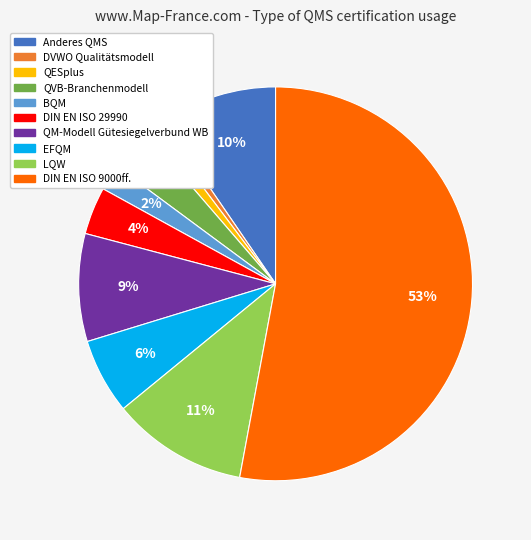

Is there a majority slice in this chart?

Yes